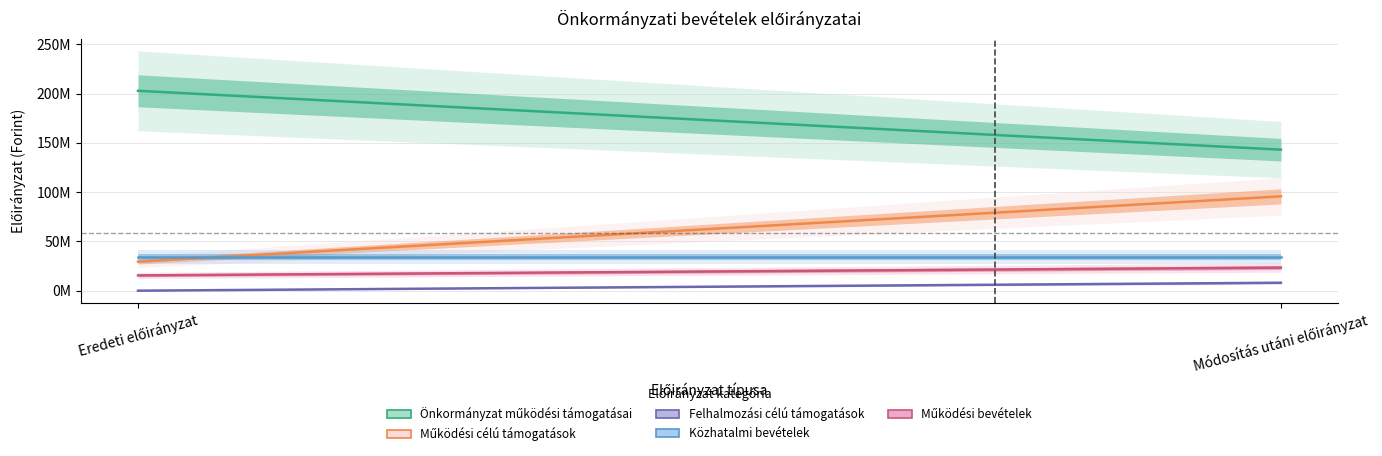

What is the total value across all series at Módosítás utáni előirányzat?

304484973